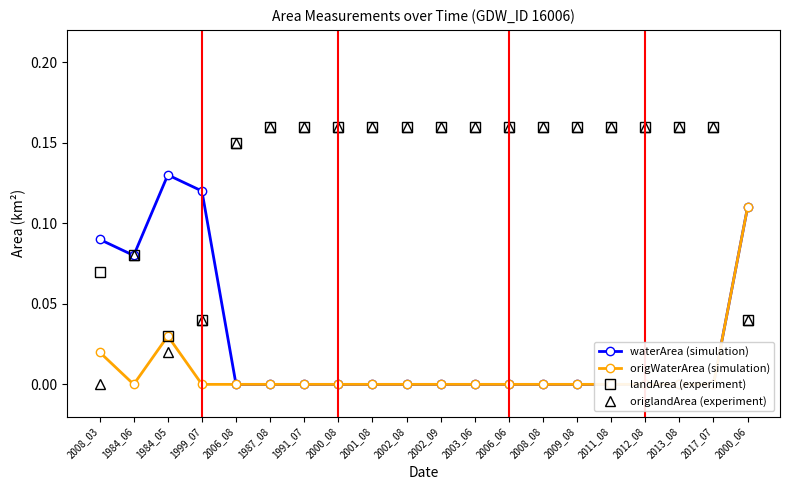

Which category has the highest value across all series?

1987_08